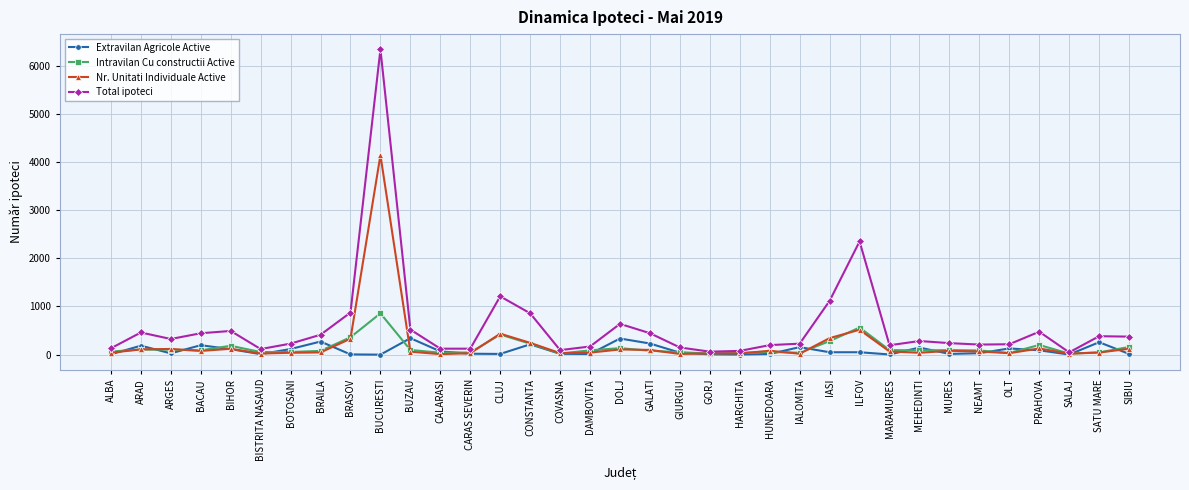

How many lines are shown in the chart?

4